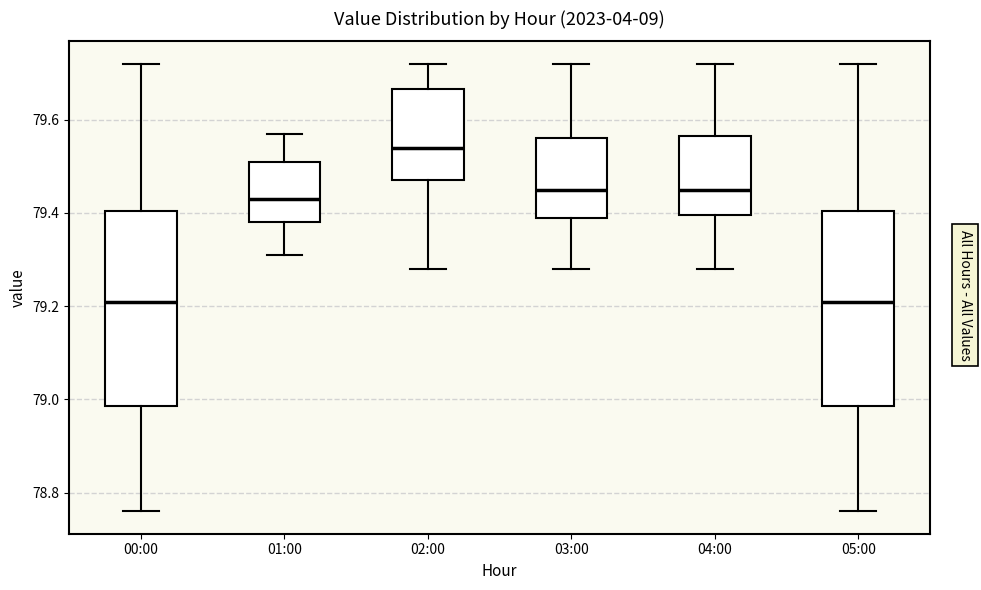

Where is the upper edge of the box for 02:00 on the y-axis? The values are not printed on the chart, so give them approximately, as read against the axis.

79.66